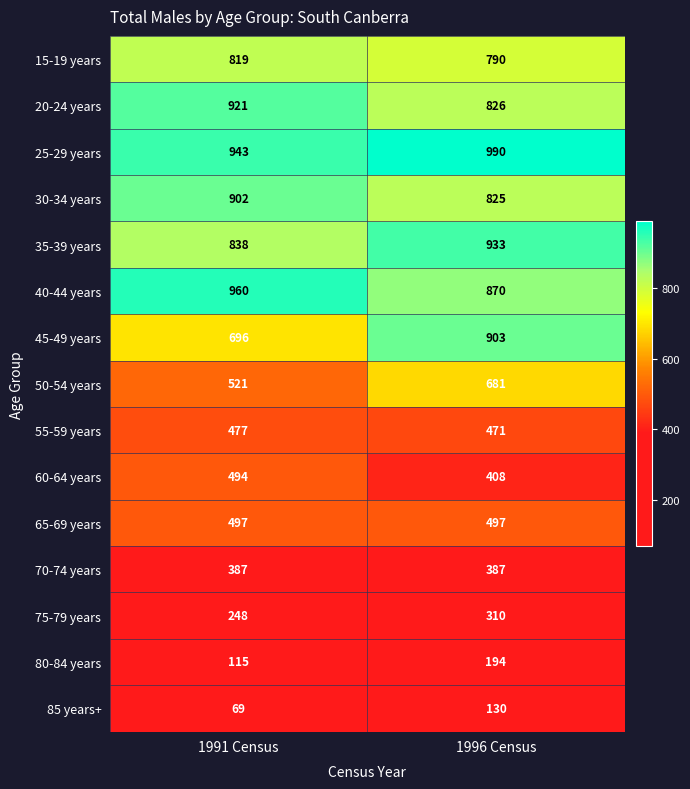

What value does the 45-49 years series have at 1991 Census, to the nearest 5?

695